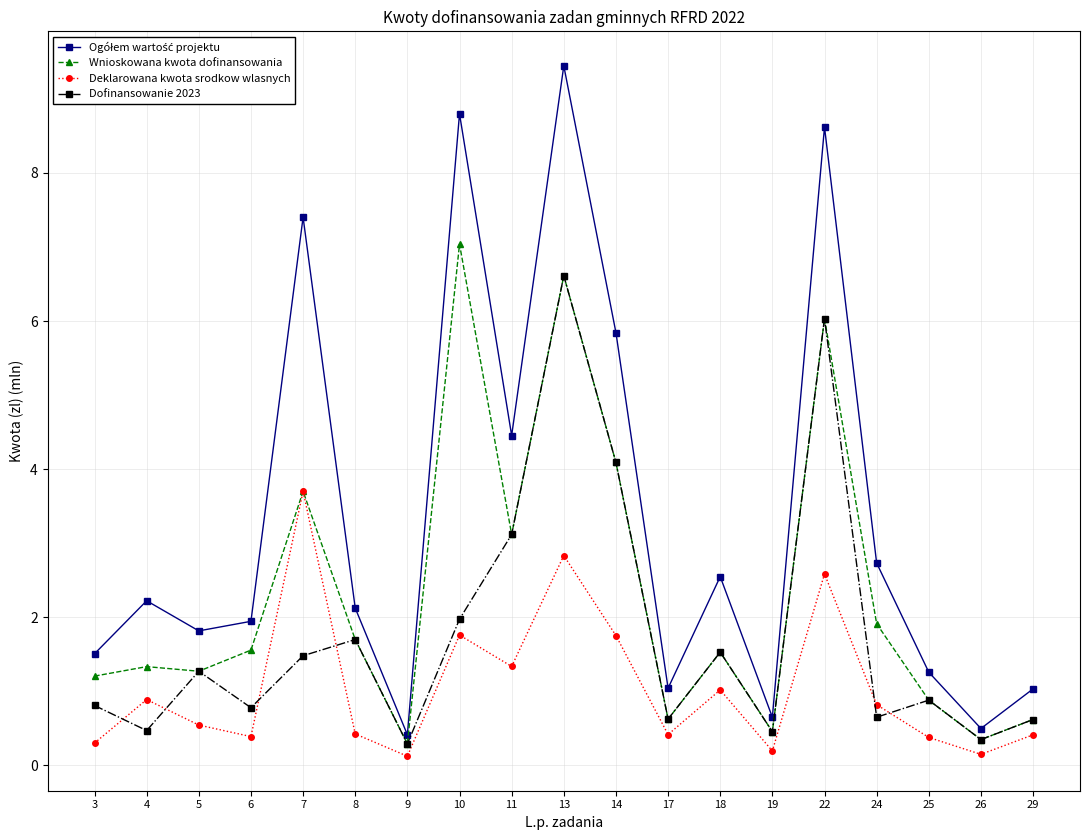

Is this an area chart (filled region under the line)?

No